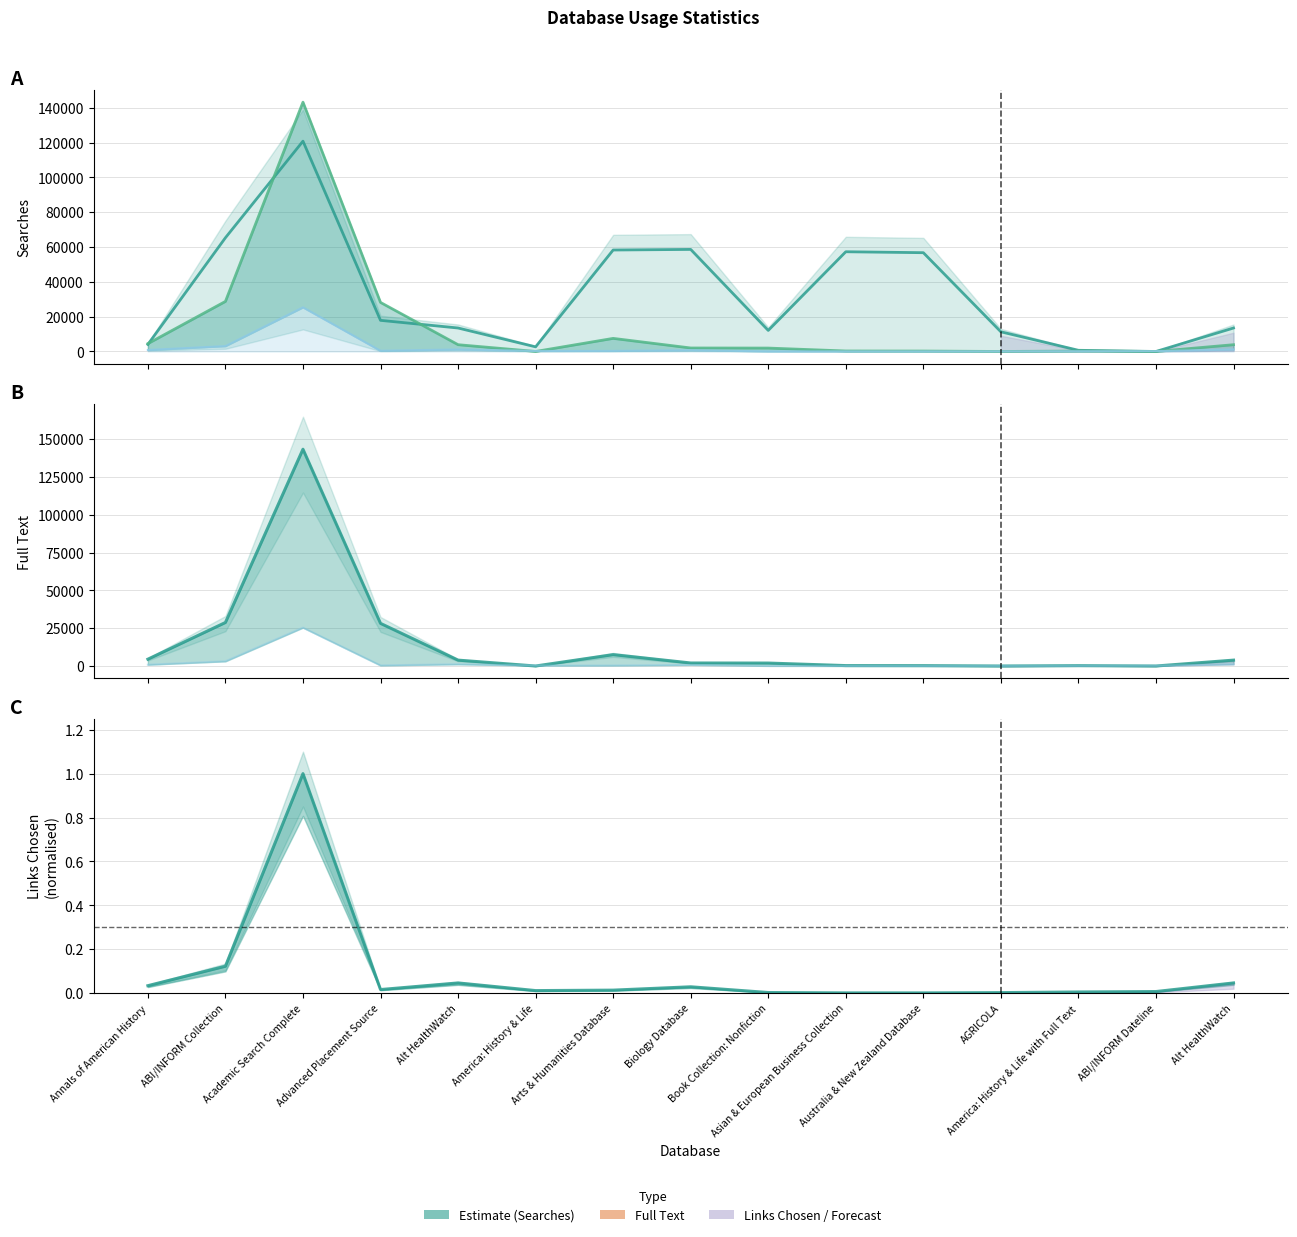

What is the sum of the Searches values at Advanced Placement Source and Annals of American History?

21924.0